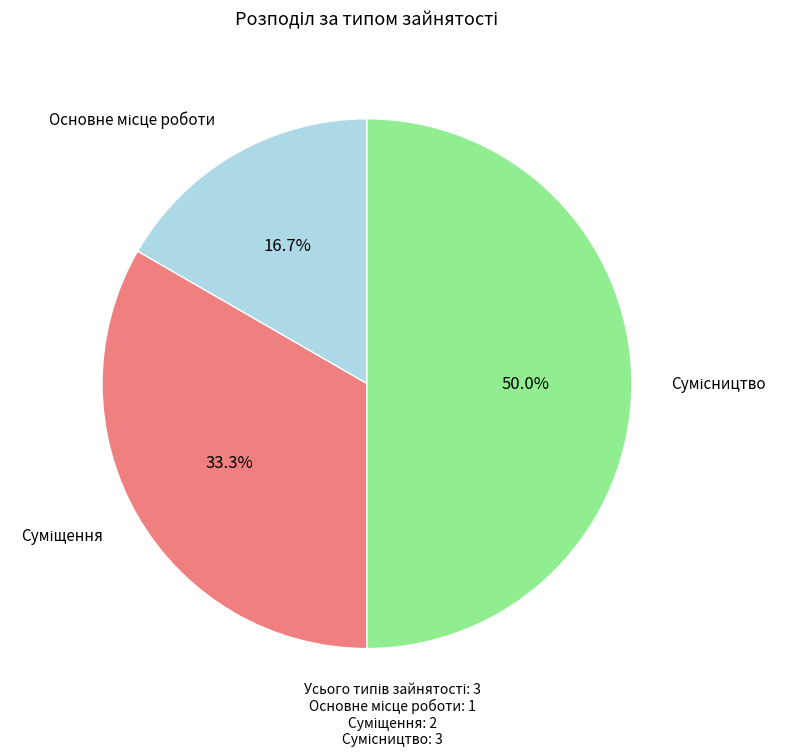

Is the sum of Основне місце роботи and Суміщення greater than half?

No